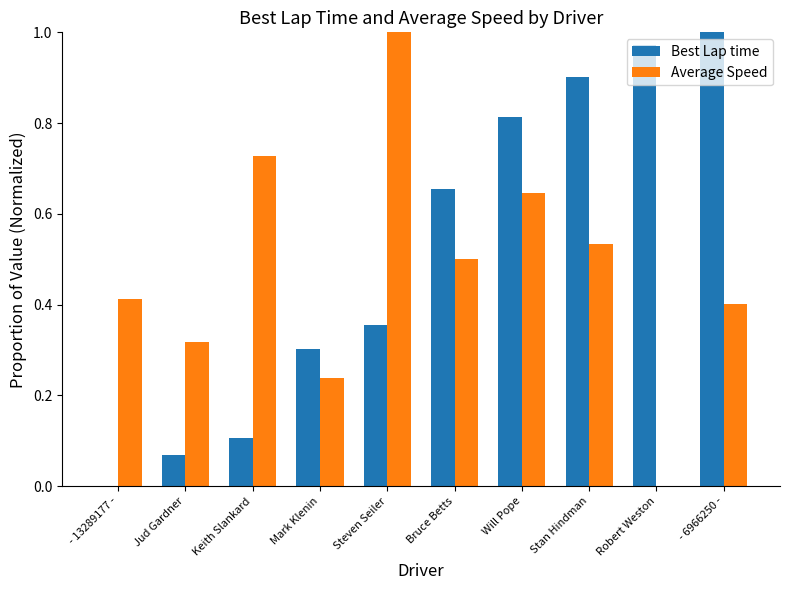

Between Stan Hindman and Robert Weston, which series saw the biggest shift?

Average Speed